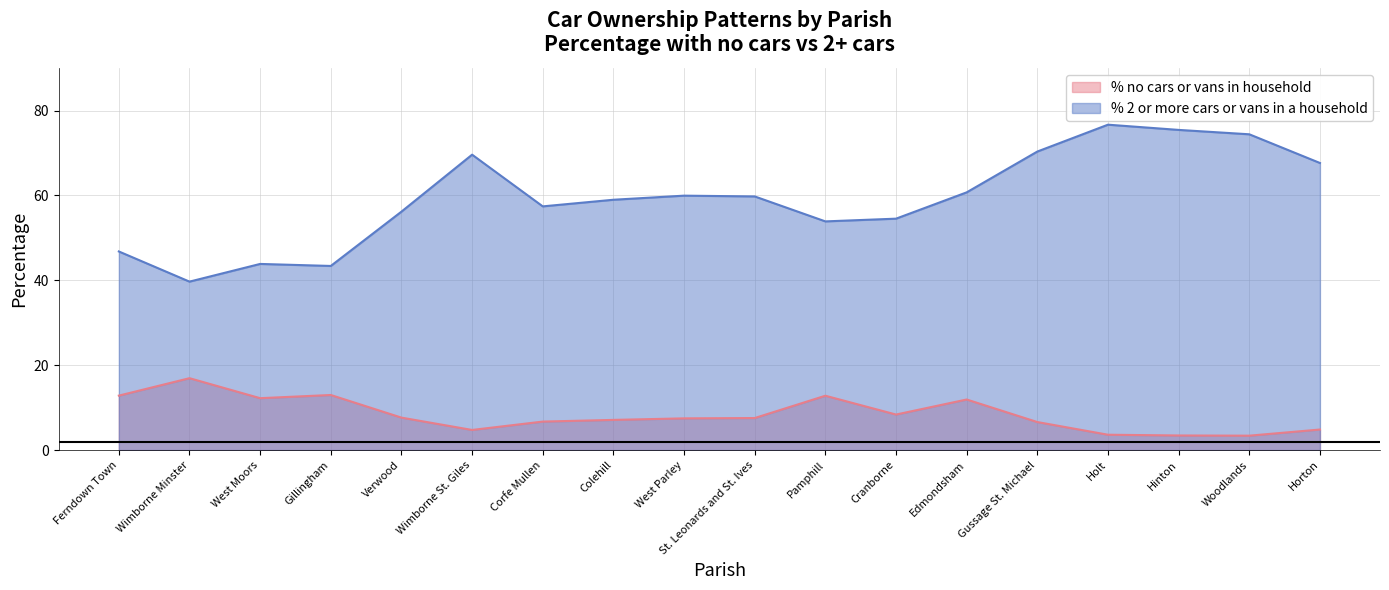

What is the maximum value for % no cars or vans in household?

16.9